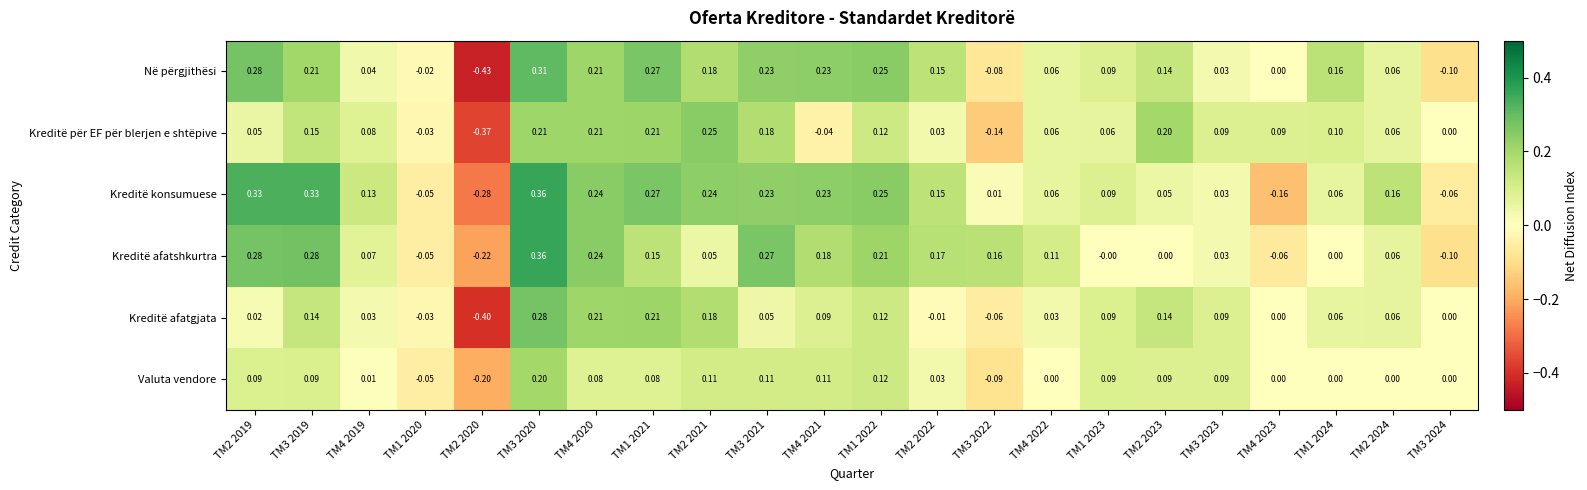

Between TM1 2022 and TM3 2024, which series saw the biggest shift?

Në përgjithësi